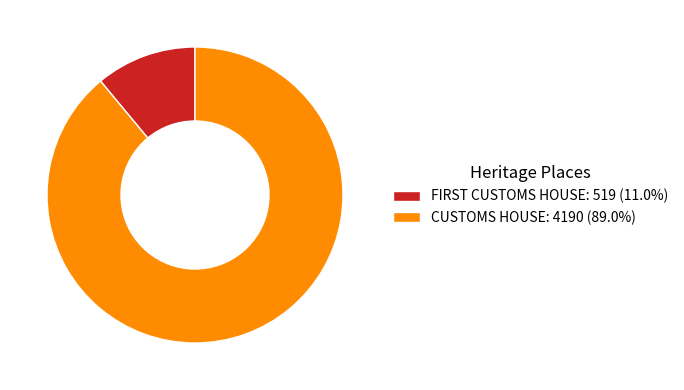

Is there any slice that represents more than half of the pie?

Yes